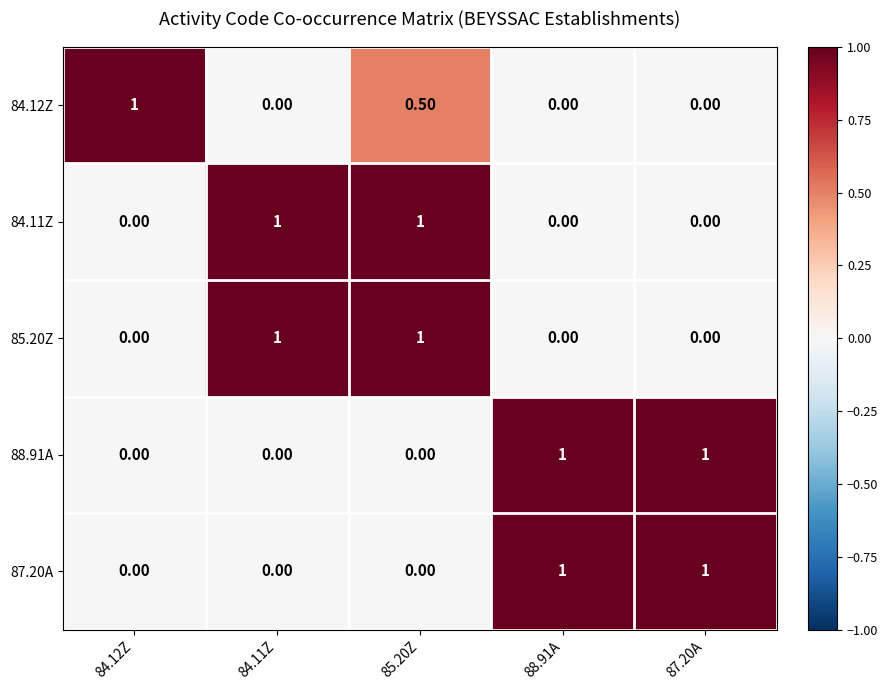

Is the value of 87.20A at 85.20Z greater than the value of 84.11Z at 85.20Z?

No